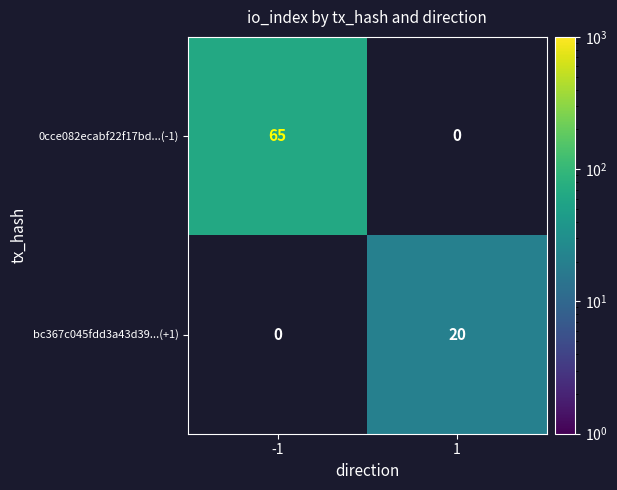

What is the total value across all series at 1?

20